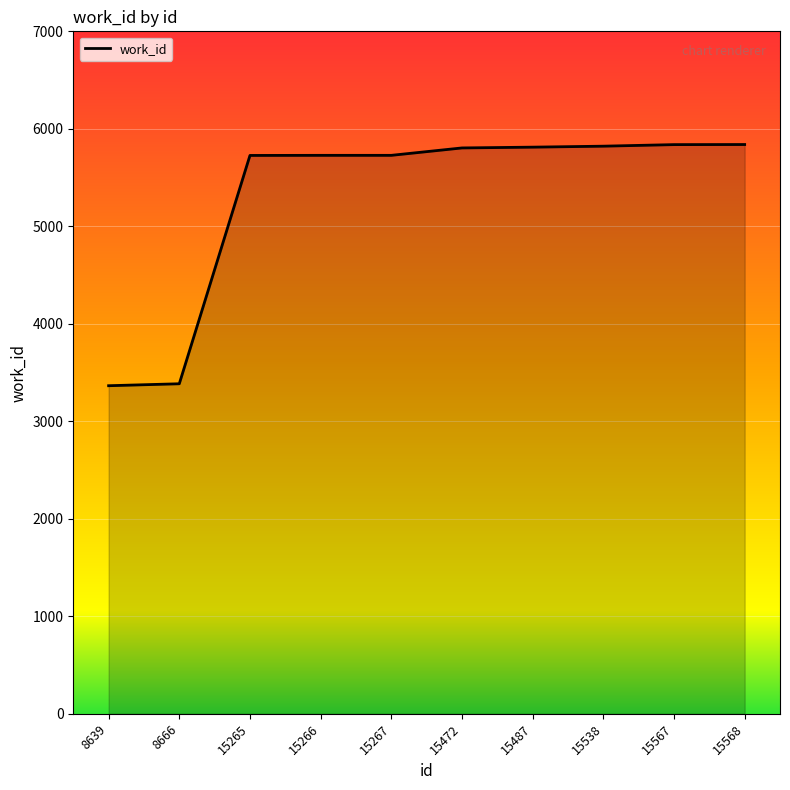

True or false: the data shows 9011 at 15472.

False